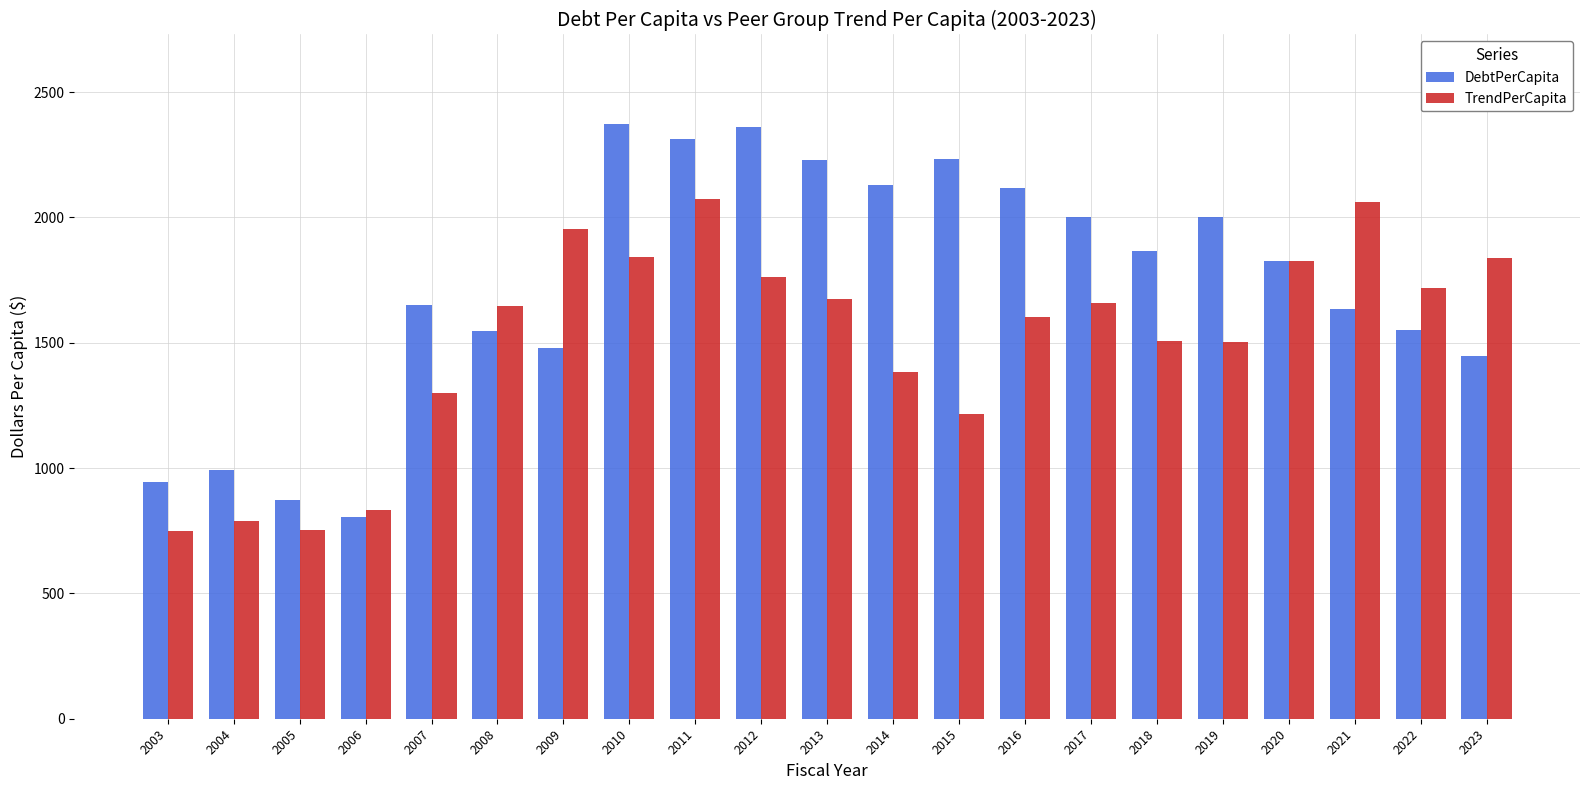

Is the value of TrendPerCapita at 2020 greater than the value of DebtPerCapita at 2023?

Yes